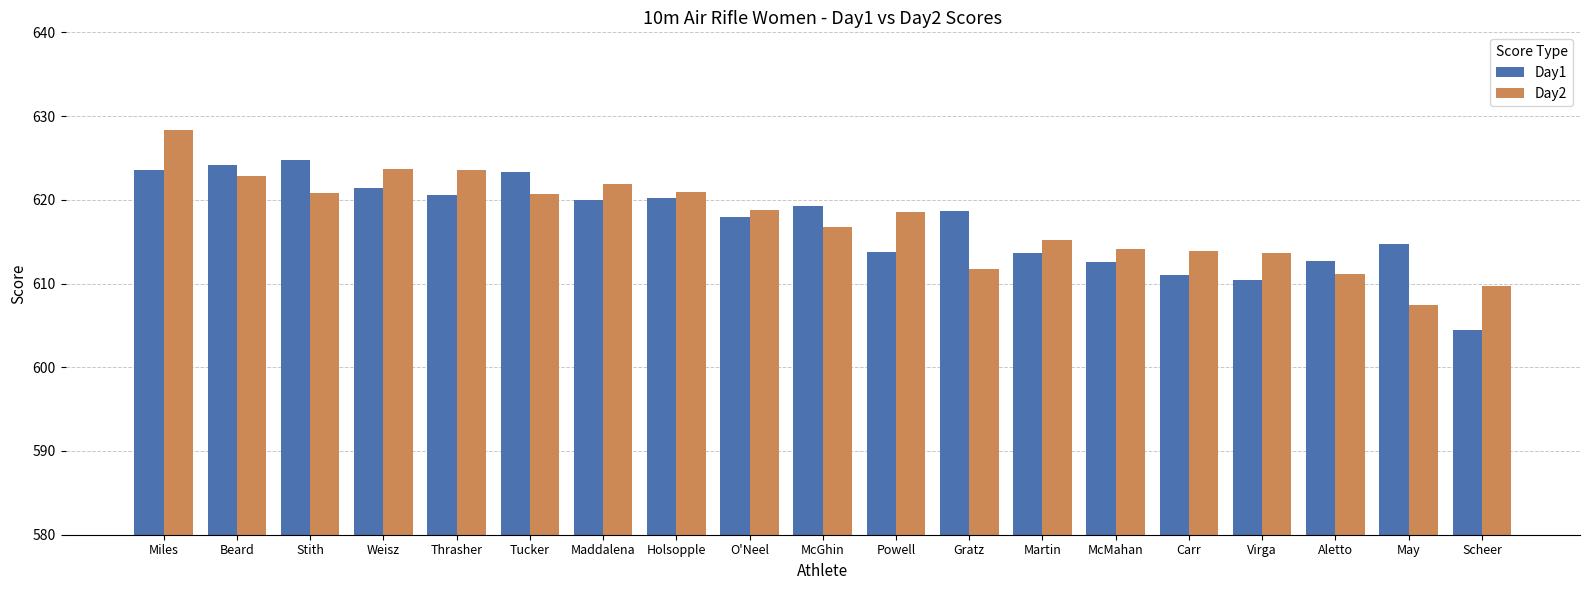

What is the average value of the Day2 series?

617.6